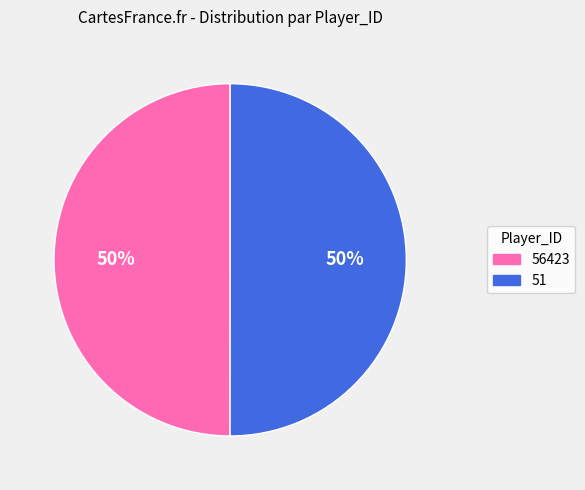

What is the ratio of the value at 56423 to the value at 51?

1.0